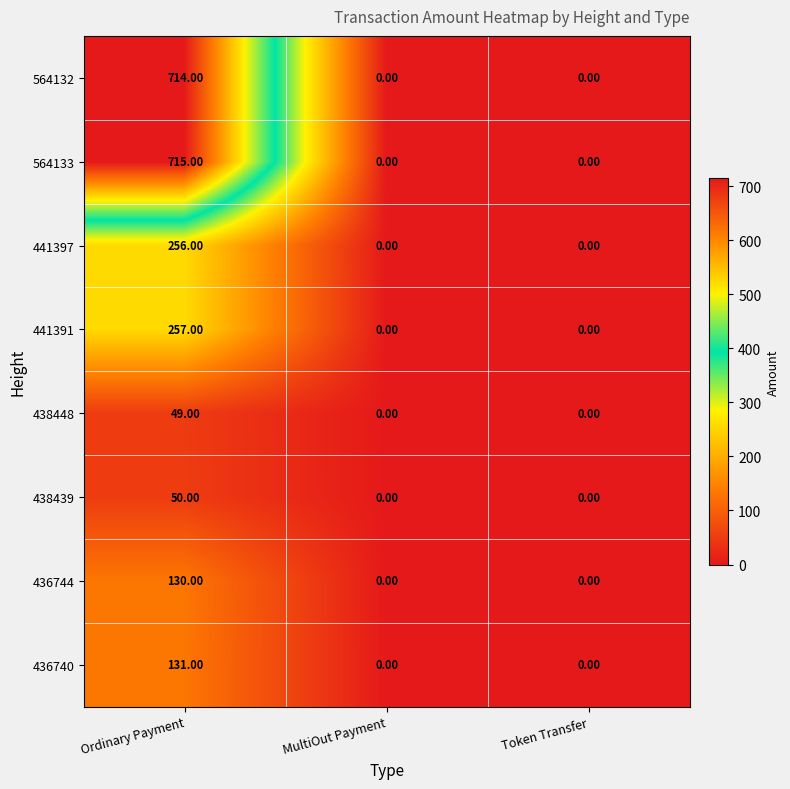

At which category does the chart reach its peak across all series?

Ordinary Payment